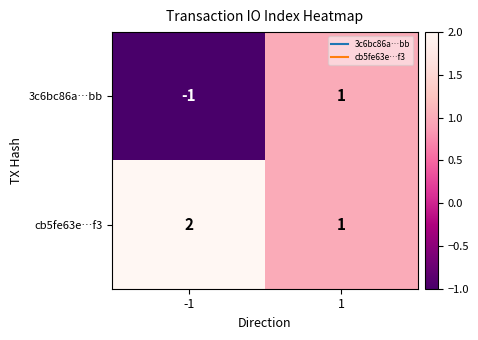

What is the spread (max minus min) of values at -1?

3